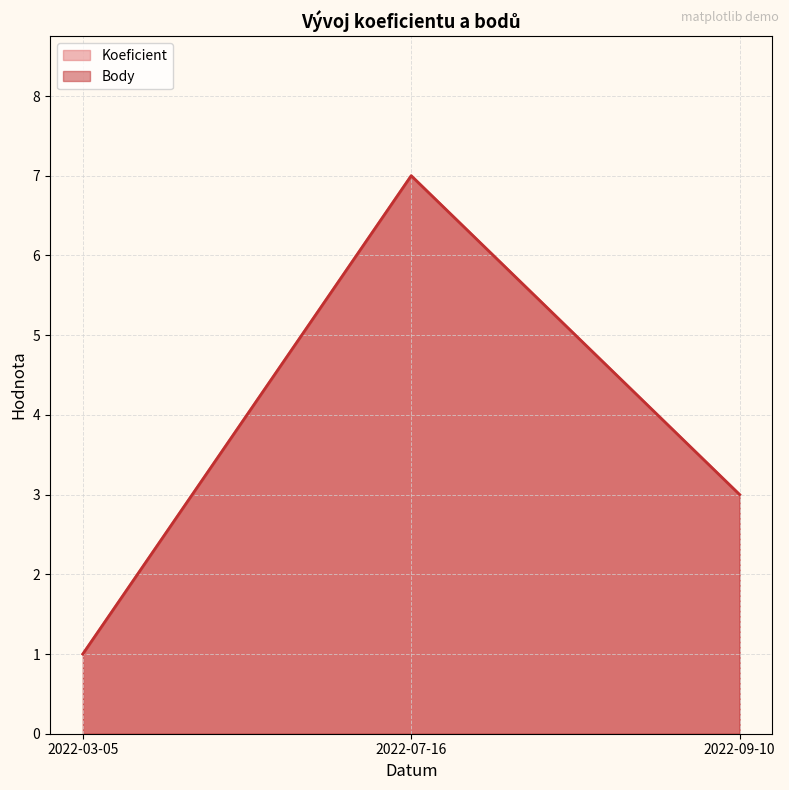

Where does the Body series first go above 3?

2022-07-16